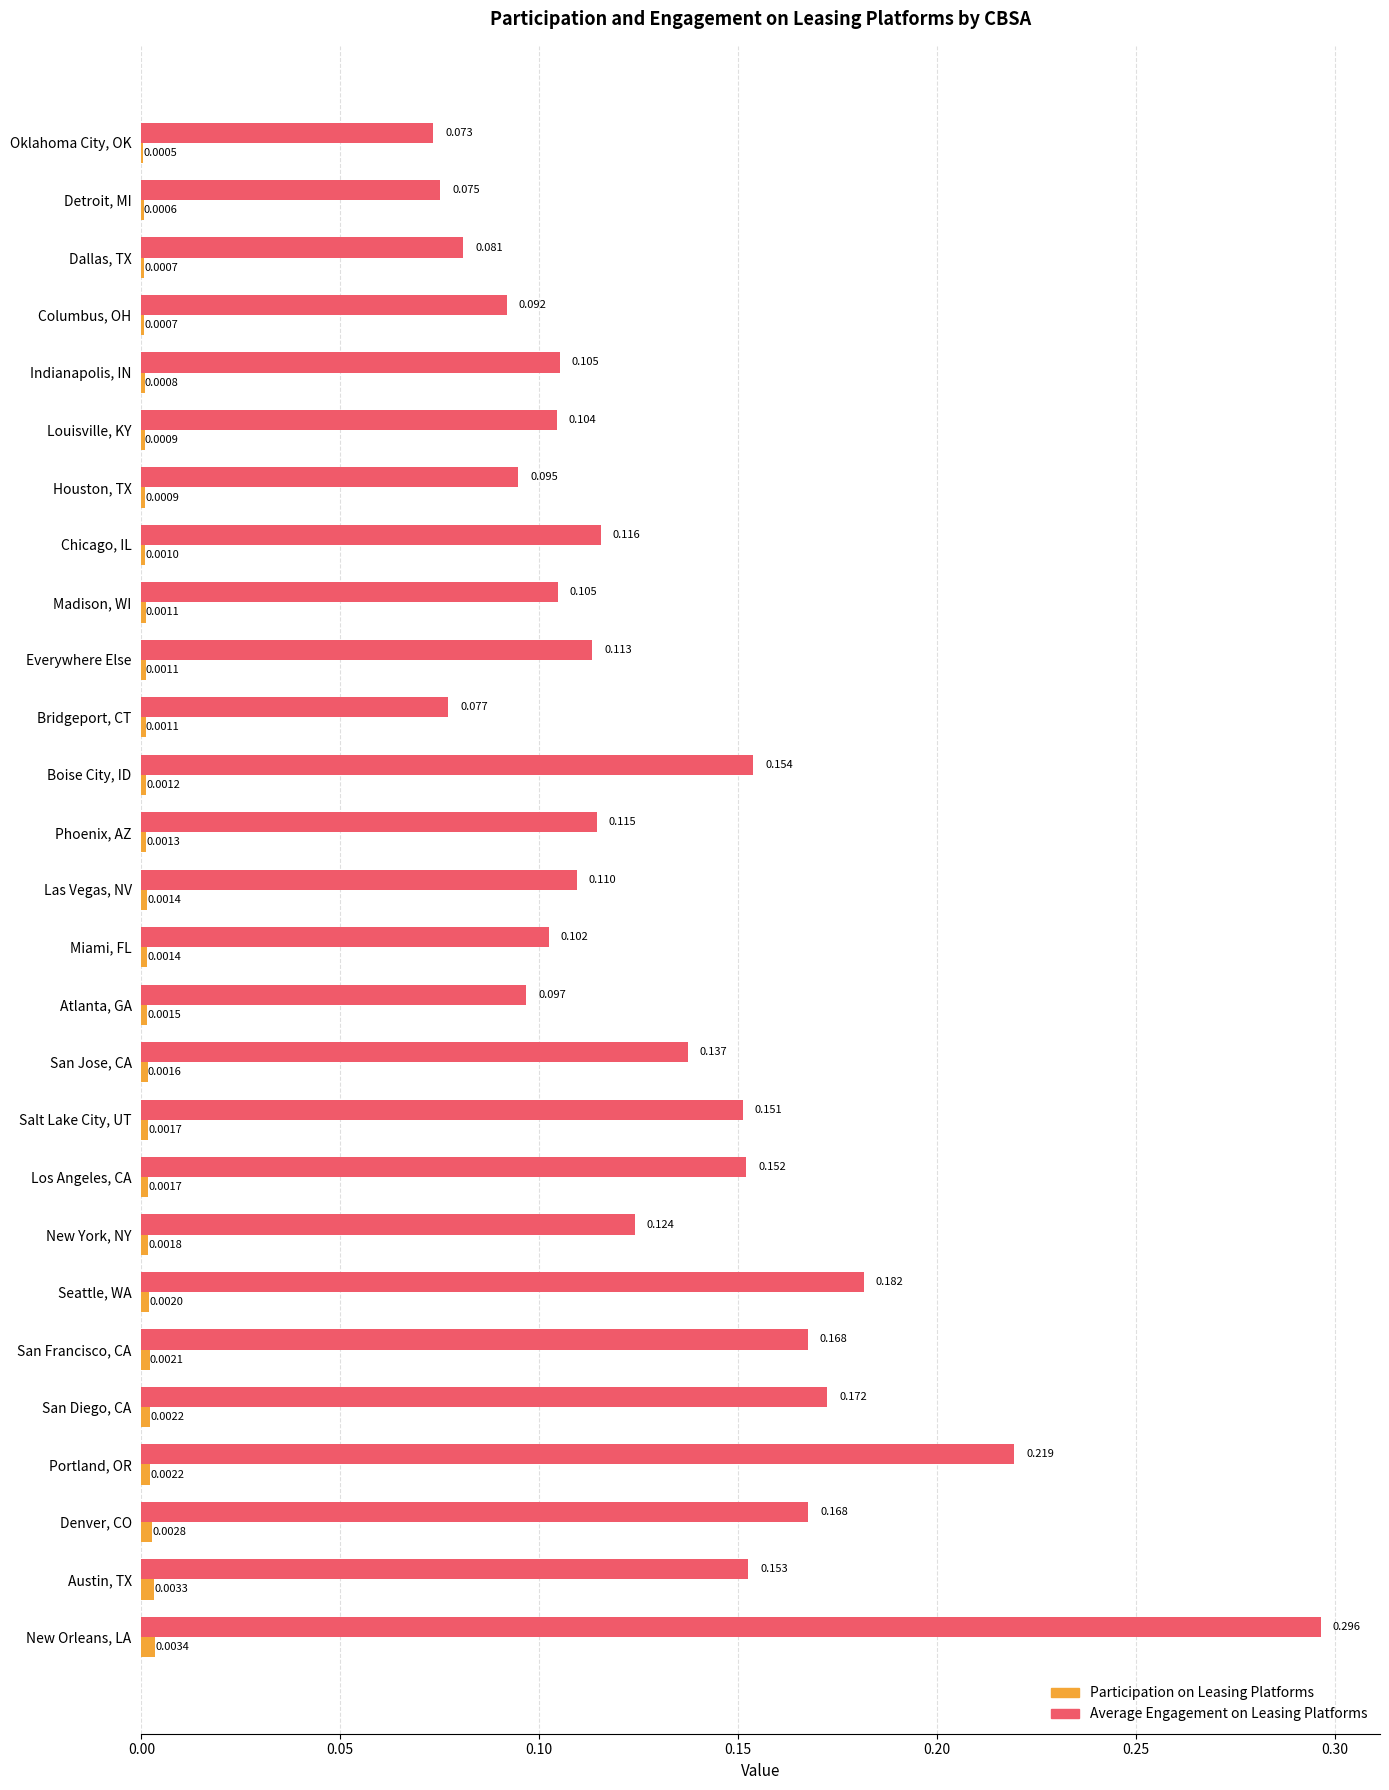

What is the sum of all Average Engagement on Leasing Platforms values?

3.5